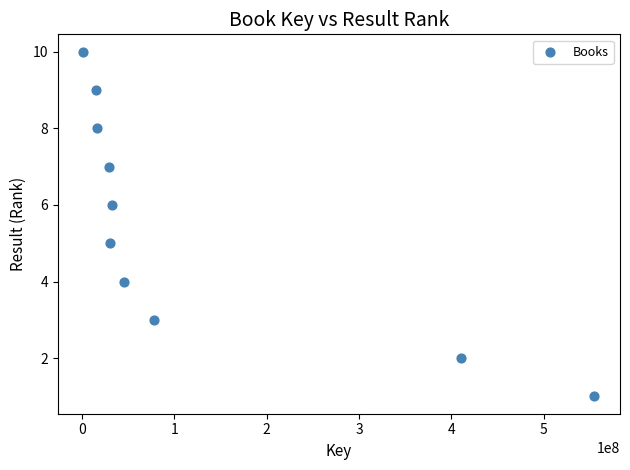

What is the range of X values (max minus min)?

553471342